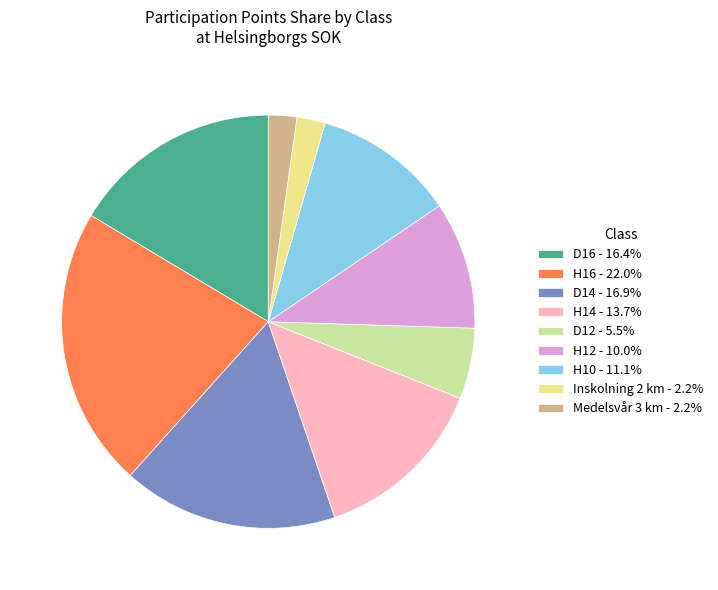

Combined, do H12 - 10.0% and D12 - 5.5% account for over 50%?

No